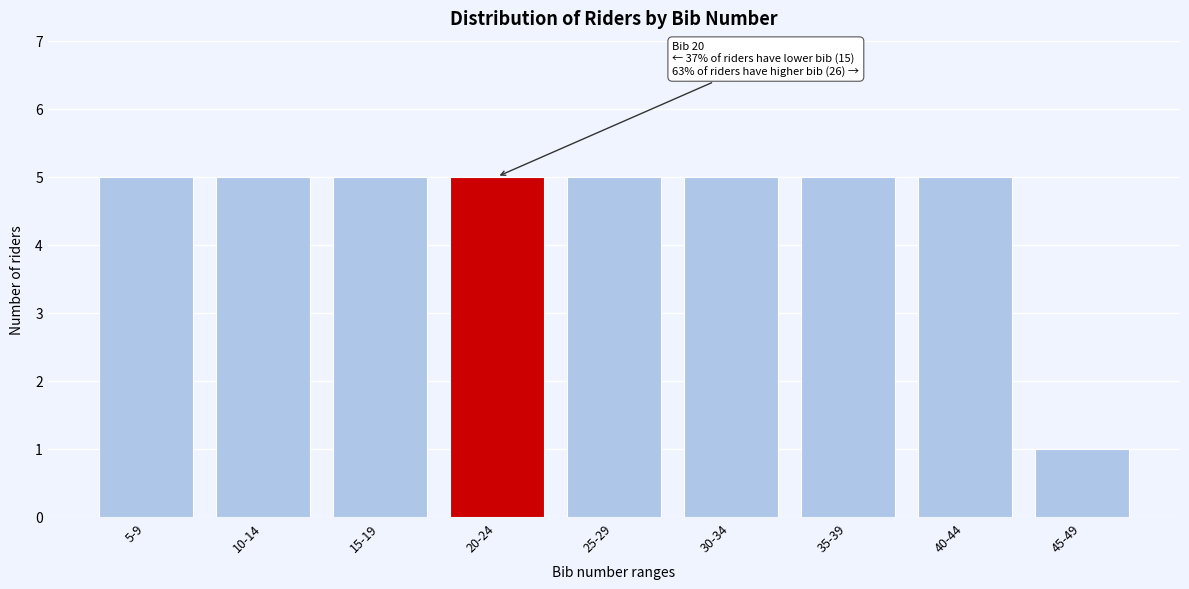

Reading left to right, transcribe all the data shown in this chart.

5	5	5	5	5	5	5	5	1